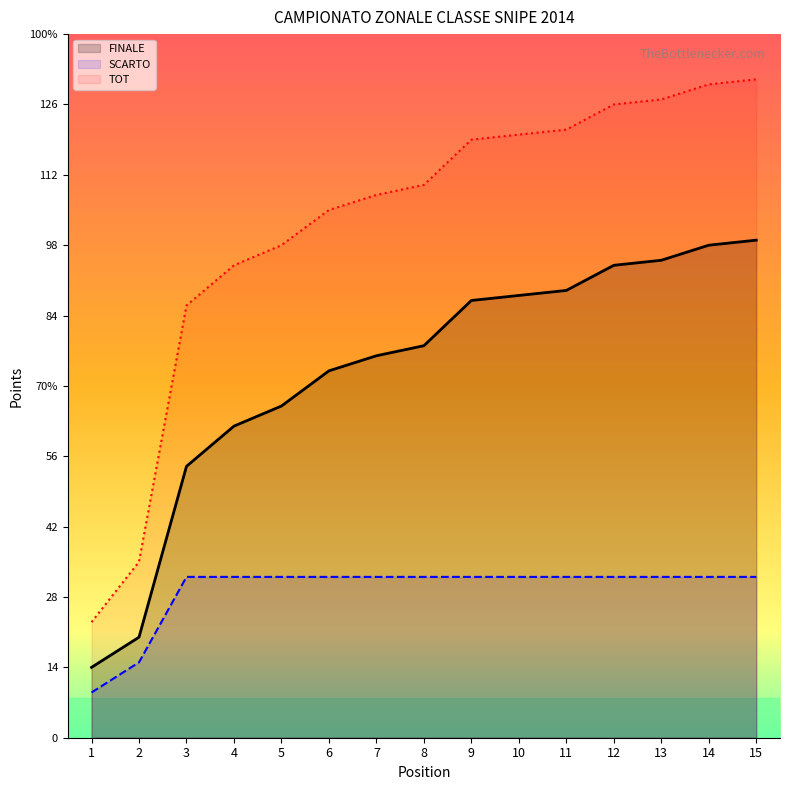

What is the difference between the SCARTO values at 1 and 8?

23